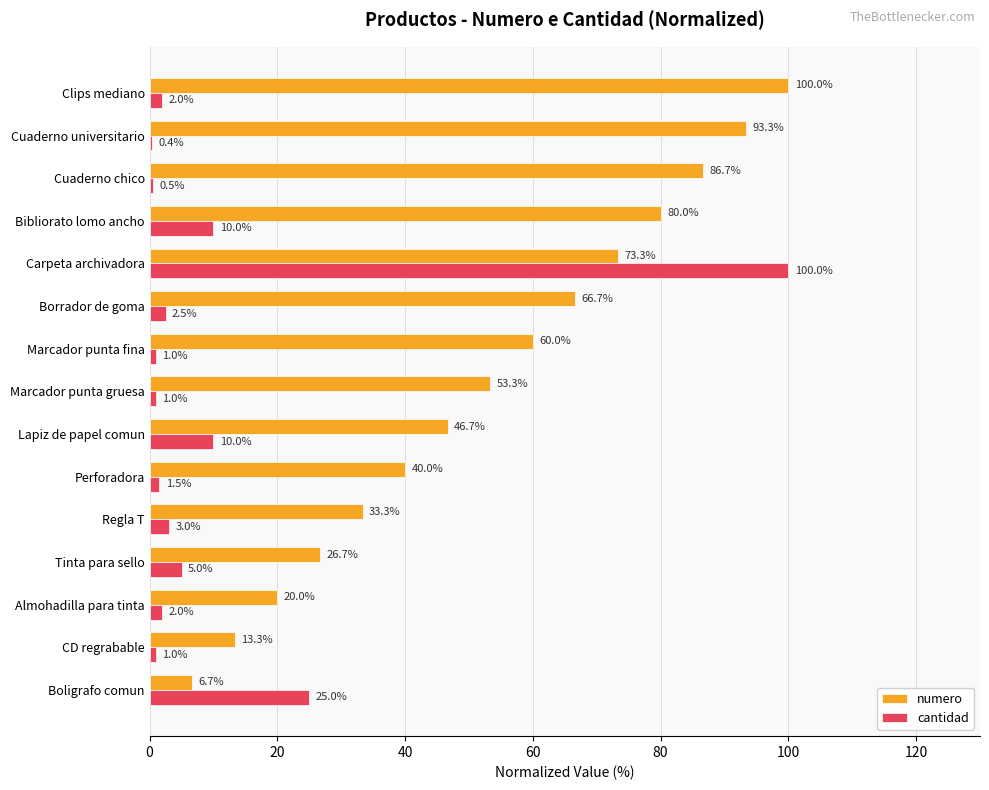

Which series has the largest range (max minus min)?

cantidad